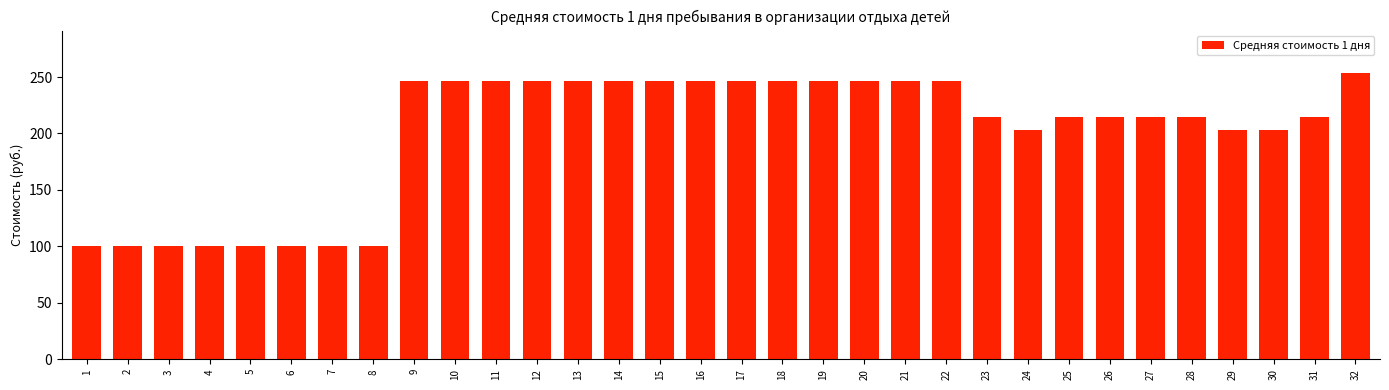

What is the difference between the values at 3 and 28?

114.5